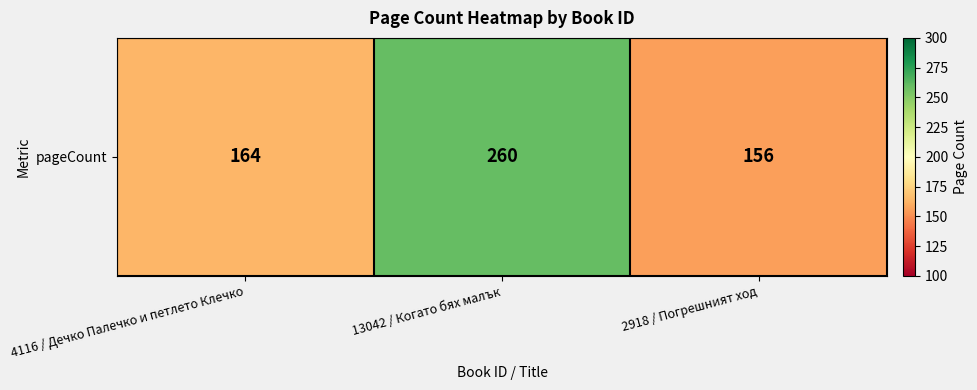

The value at 4116 / Дечко Палечко и петлето Клечко is 82. True or false?

False